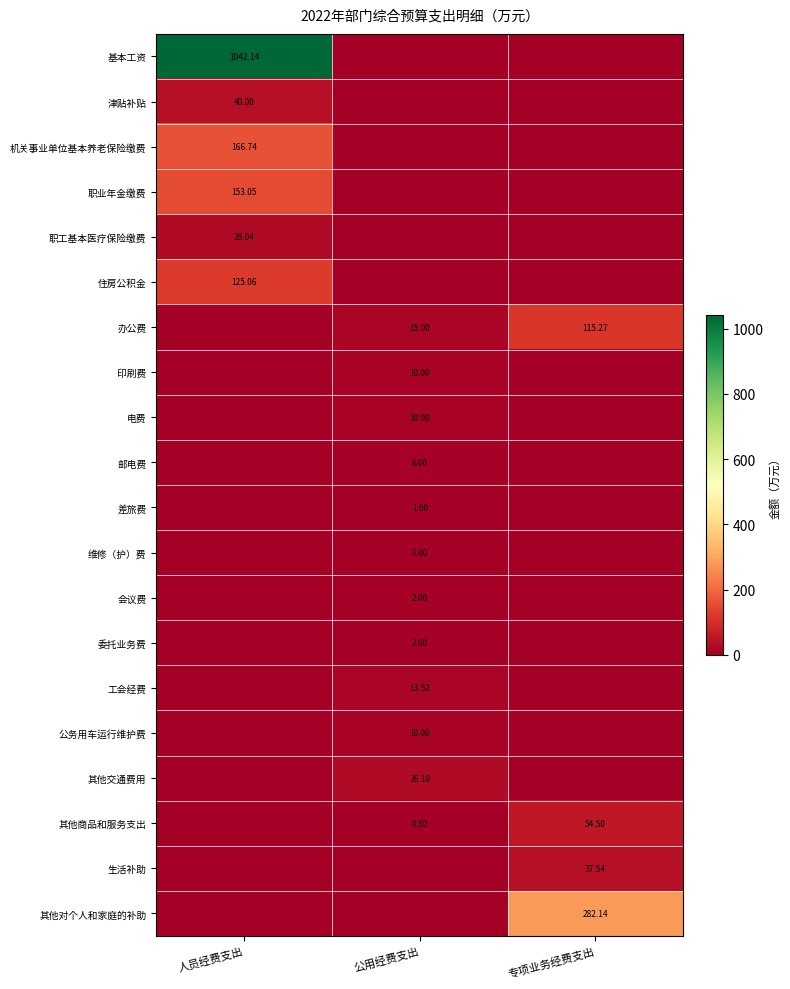

Rank the series by their maximum value, from highest to lowest.

基本工资, 其他对个人和家庭的补助, 机关事业单位基本养老保险缴费, 职业年金缴费, 住房公积金, 办公费, 其他商品和服务支出, 津贴补贴, 生活补助, 职工基本医疗保险缴费, 其他交通费用, 工会经费, 印刷费, 电费, 公务用车运行维护费, 邮电费, 维修（护）费, 会议费, 委托业务费, 差旅费